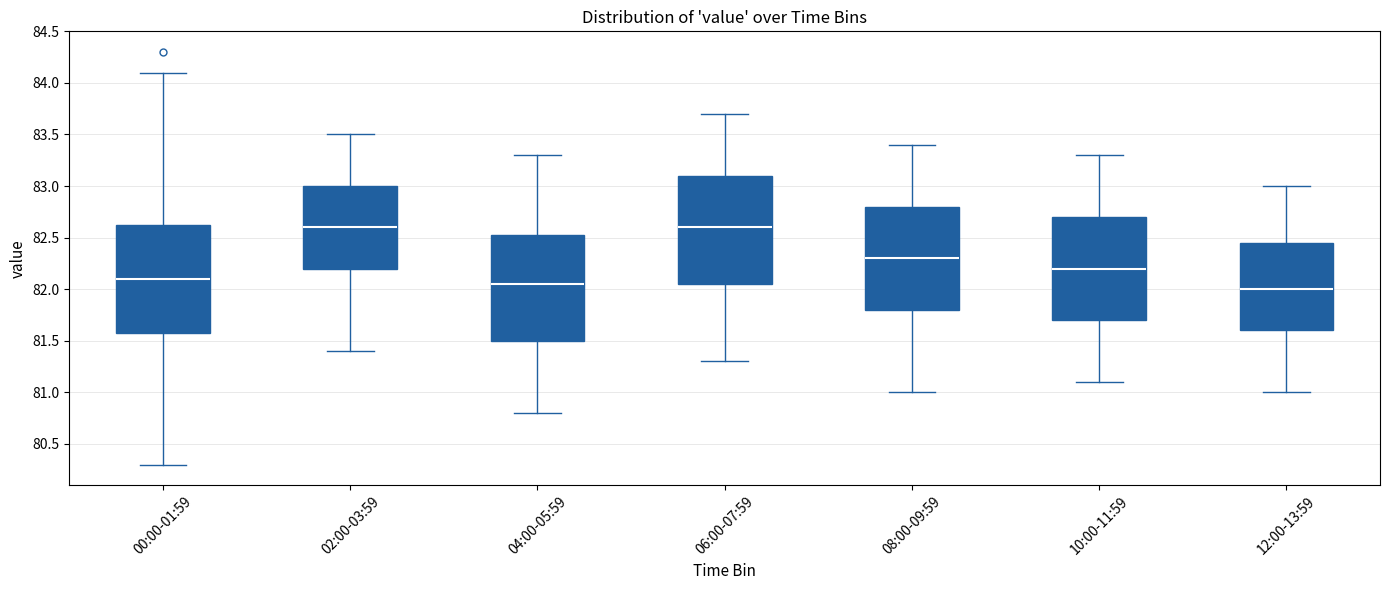

Where does the upper whisker of the box for 08:00-09:59 end on the y-axis? The values are not printed on the chart, so give them approximately, as read against the axis.

83.40